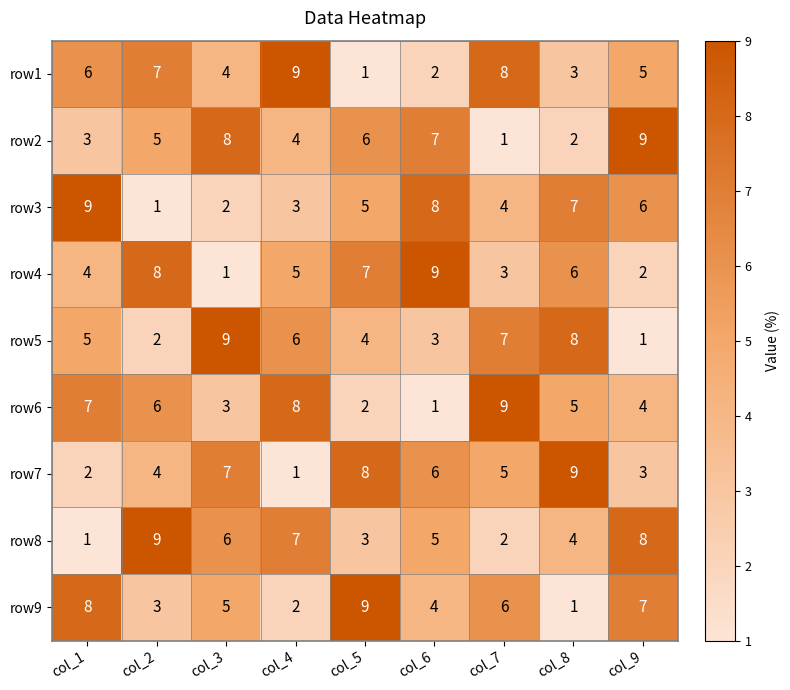

How many distinct data groups are displayed?

9